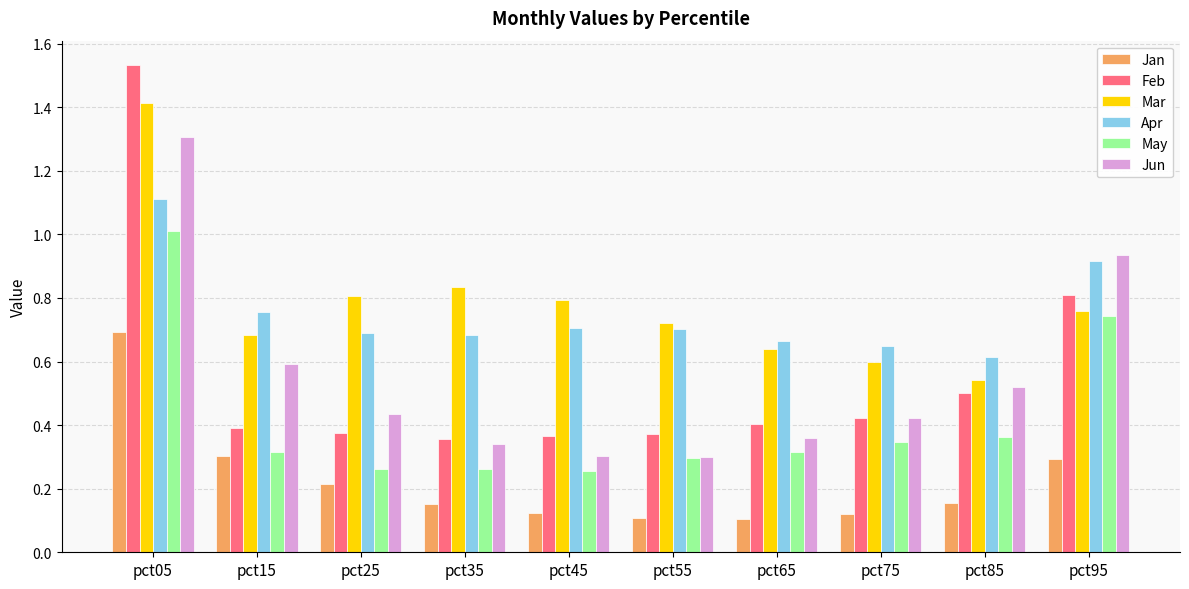

How many bars are there in each group?

6